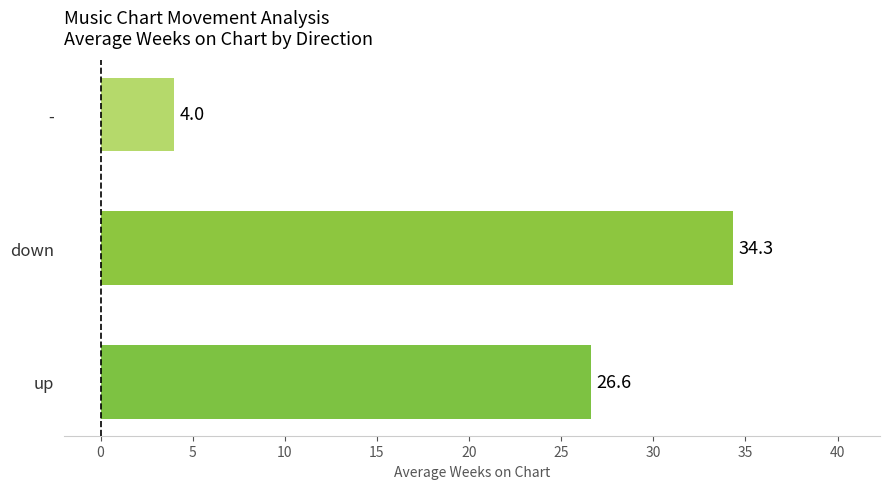

Rank the categories by value from highest to lowest.

down, up, -